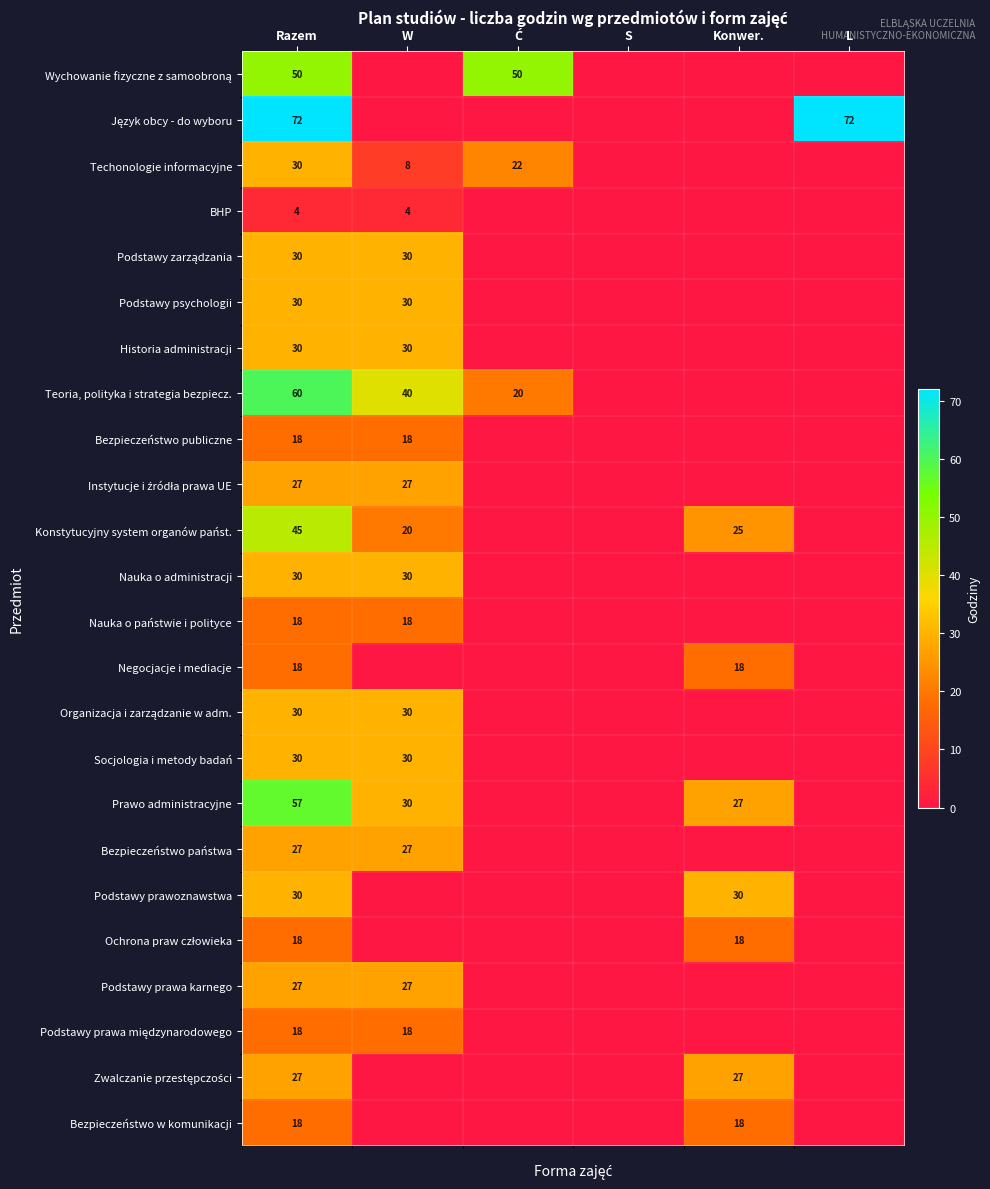

Is it true that Historia administracji equals 19 at Razem?

False